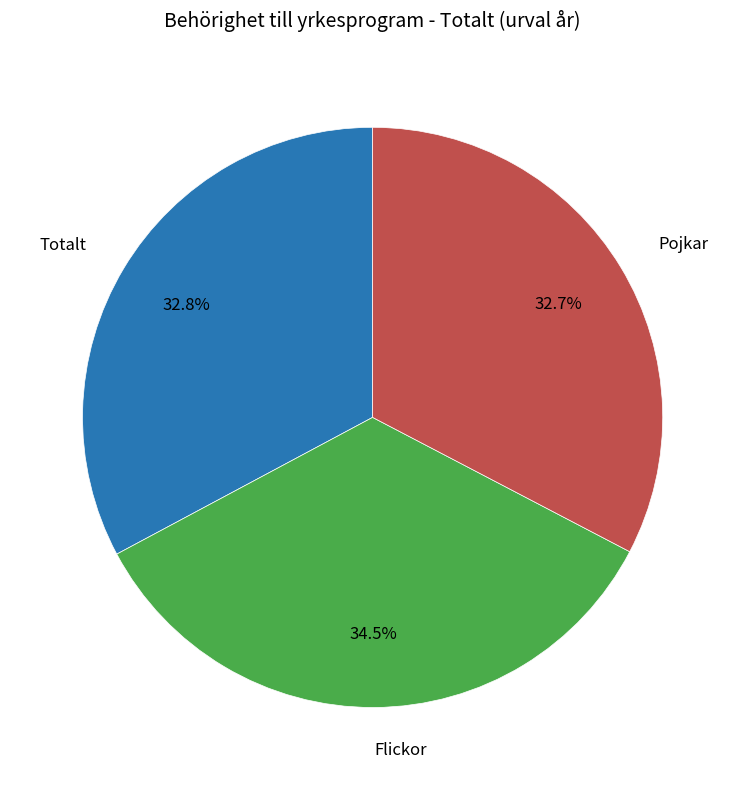

Is there a majority slice in this chart?

No